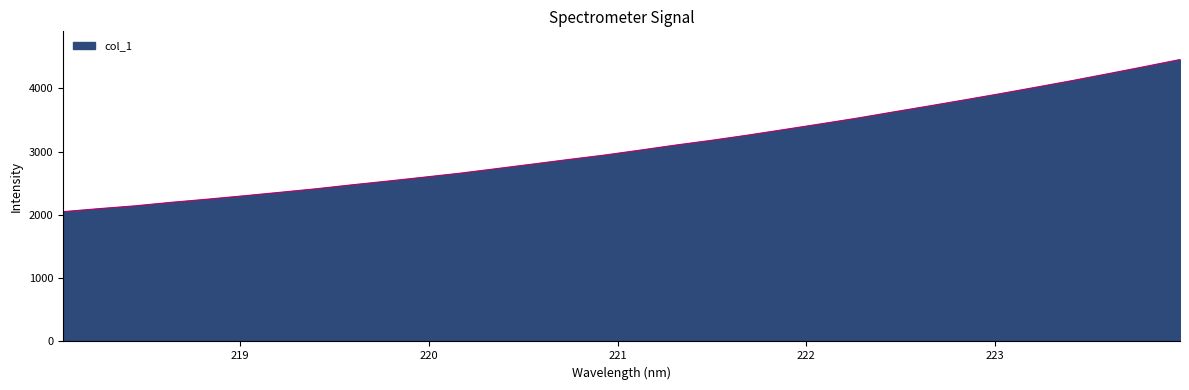

What is the maximum value shown in the chart?

4452.9